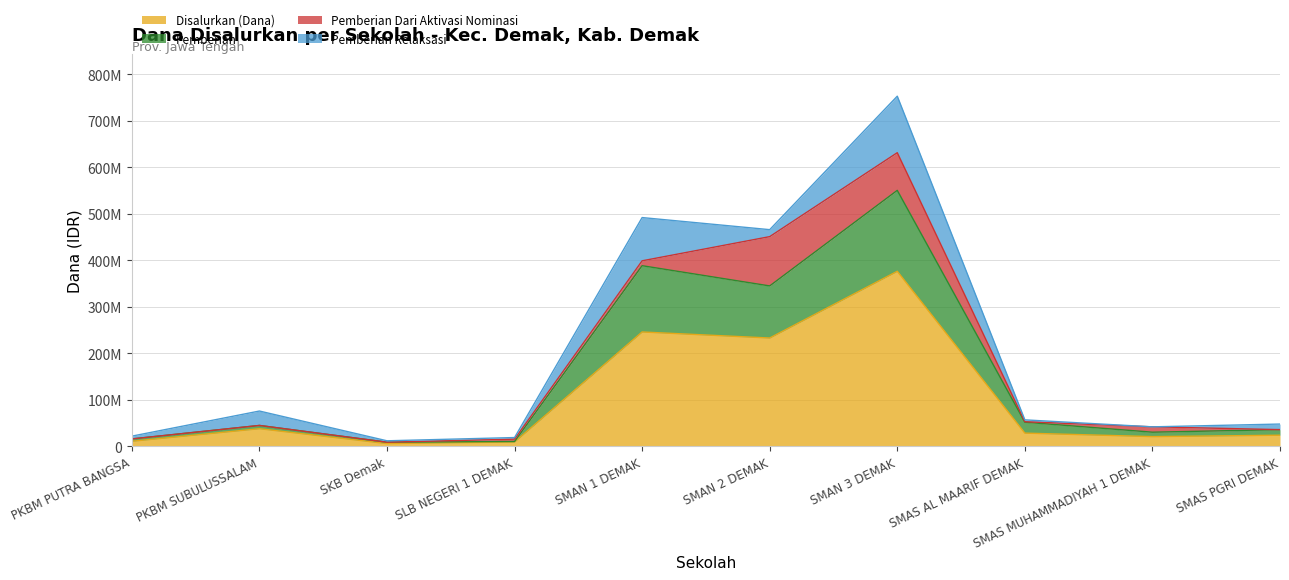

What are all the series names shown in the legend?

Disalurkan (Dana), Pemberian, Pemberian Dari Aktivasi Nominasi, Pemberian Relaksasi